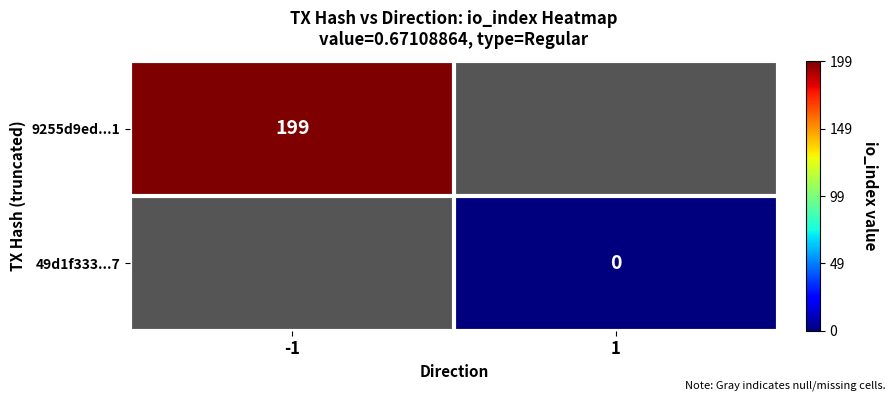

Is it true that 9255d9ed...1 equals 320 at -1?

False